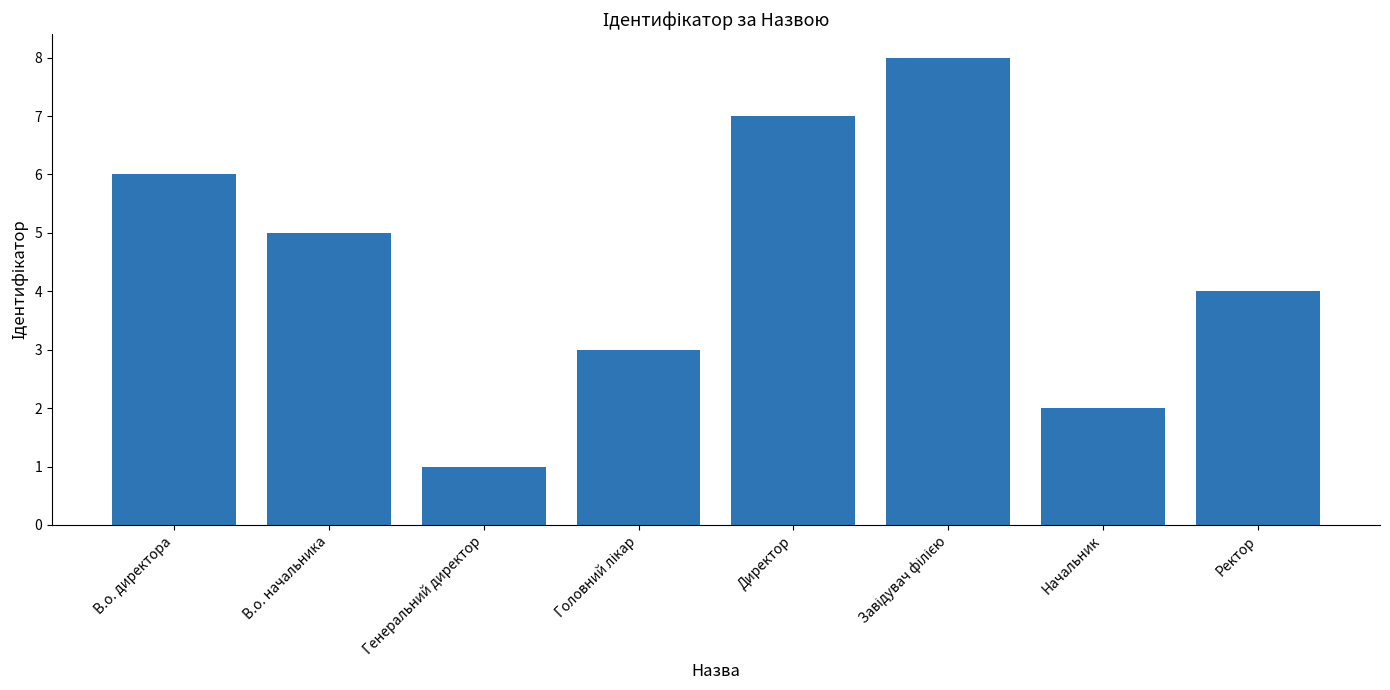

What is the difference between the maximum and minimum values?

7